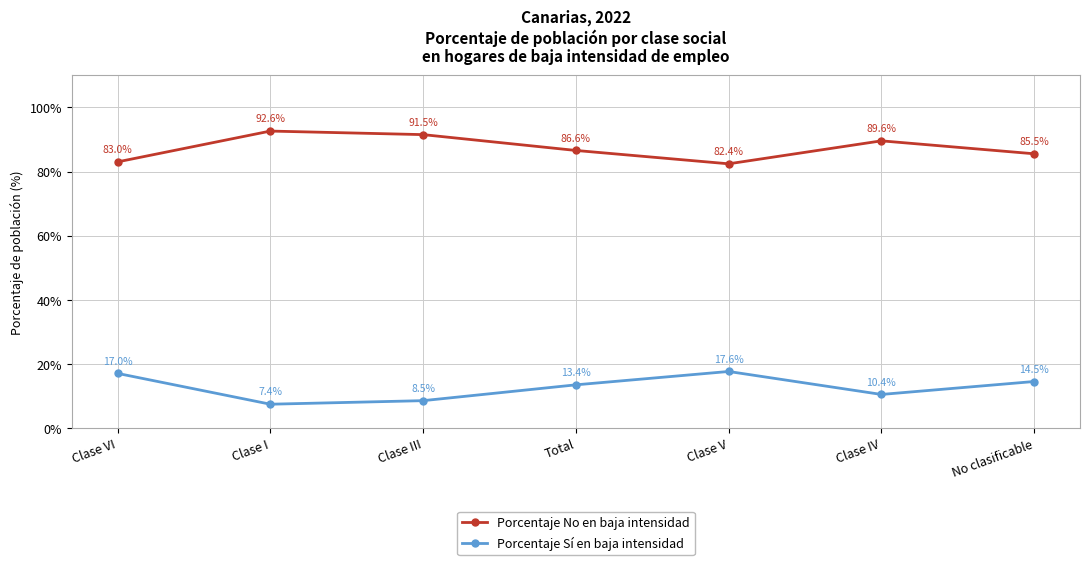

Where is the first local minimum for Porcentaje Sí en baja intensidad?

Clase I